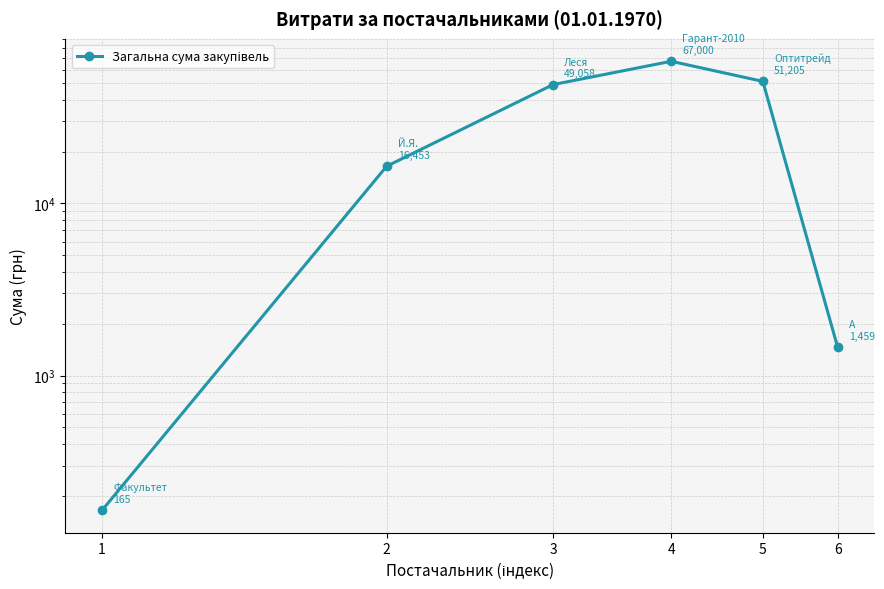

Rank the categories by value from highest to lowest.

4, 5, 3, 2, 6, 1